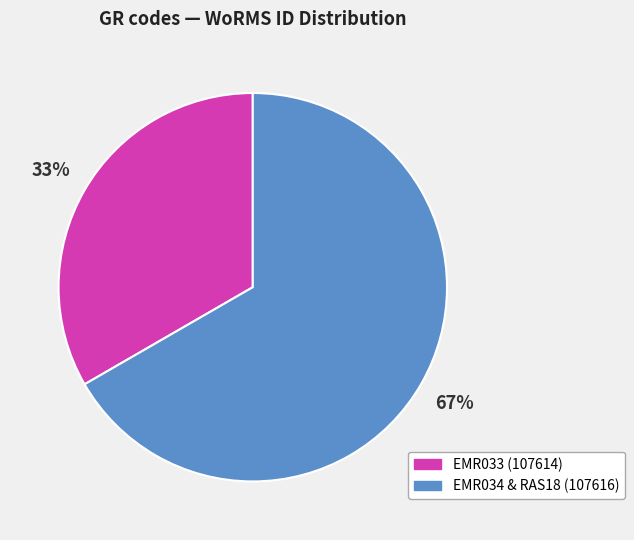

How many slices are in this pie chart?

2